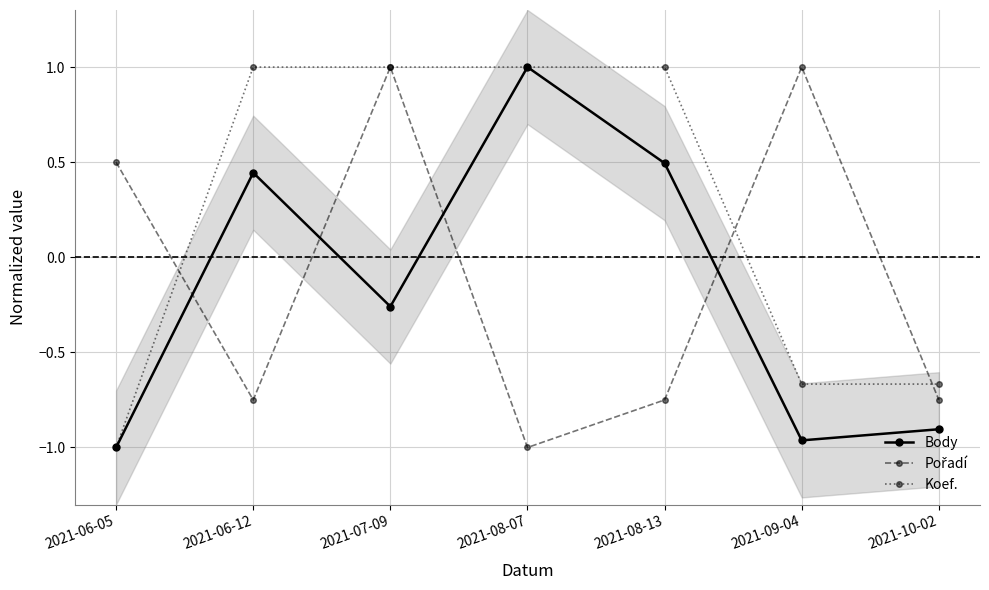

What is the greatest value displayed?

1.0